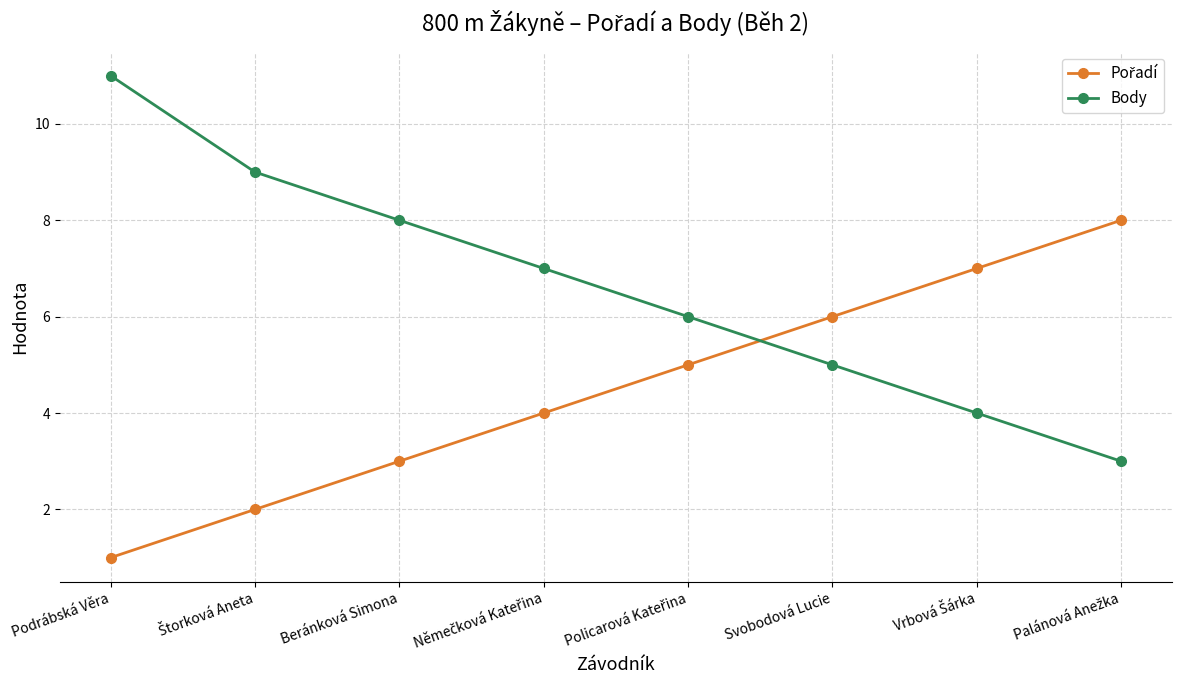

Which series has the largest total across all categories?

Body